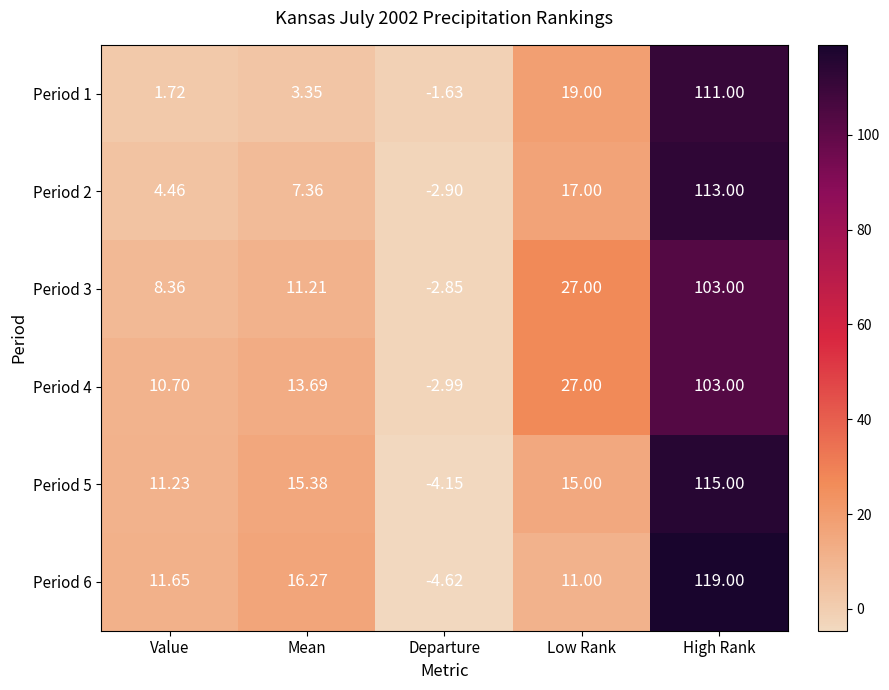

At which category is the sum across all series the highest?

High Rank